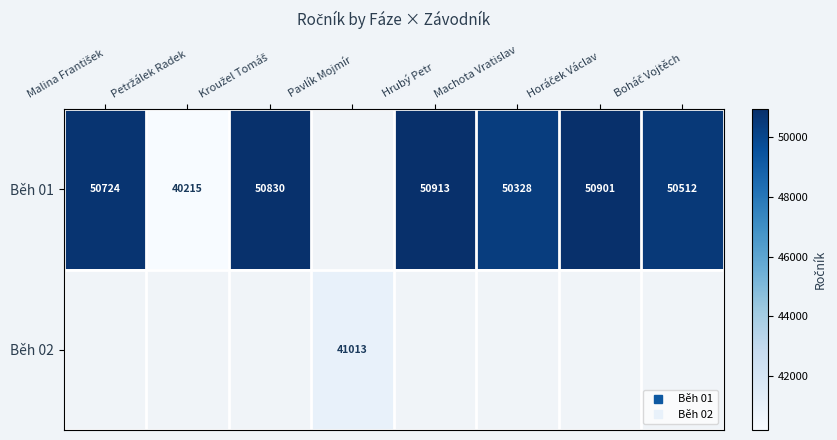

Which series has the largest range (max minus min)?

Běh 01